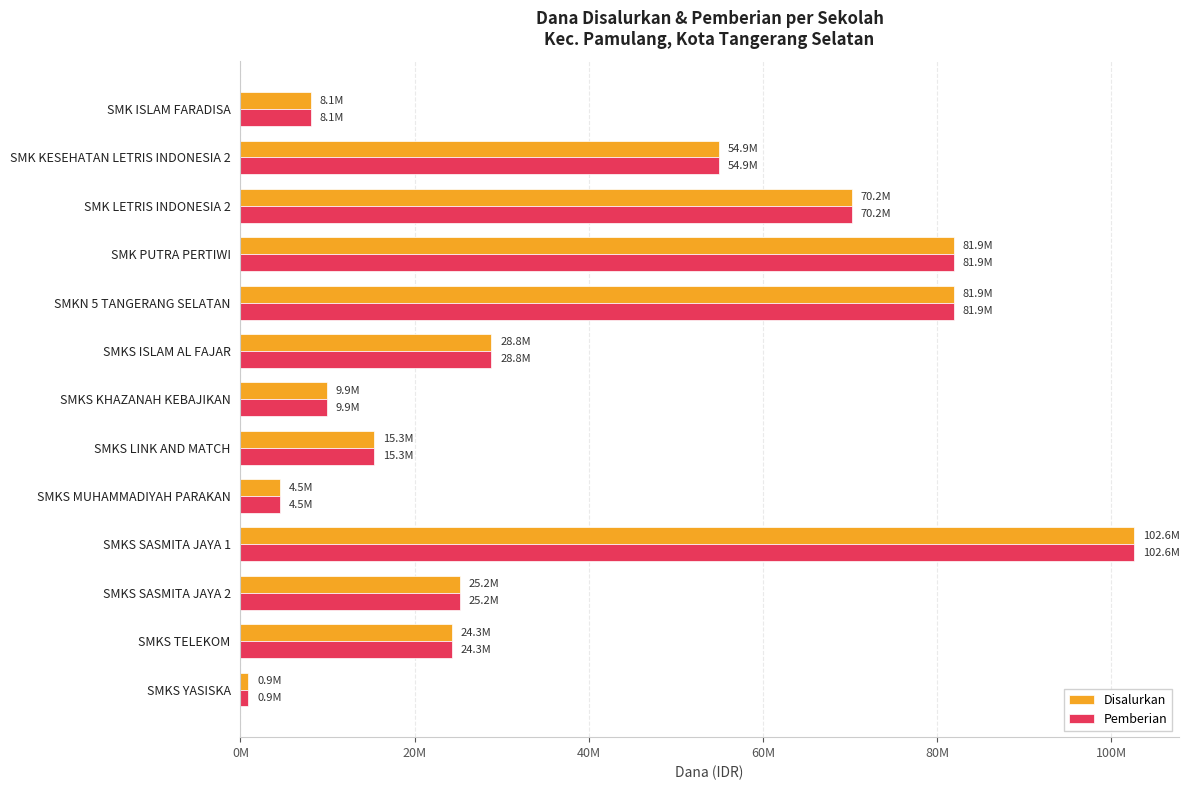

At which category is the sum across all series the highest?

SMKS SASMITA JAYA 1